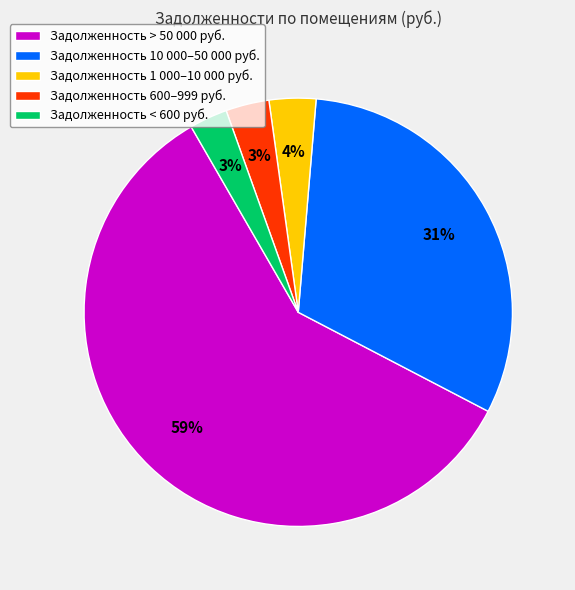

Is it true that Задолженность 600–999 руб. is 3% of the pie?

True